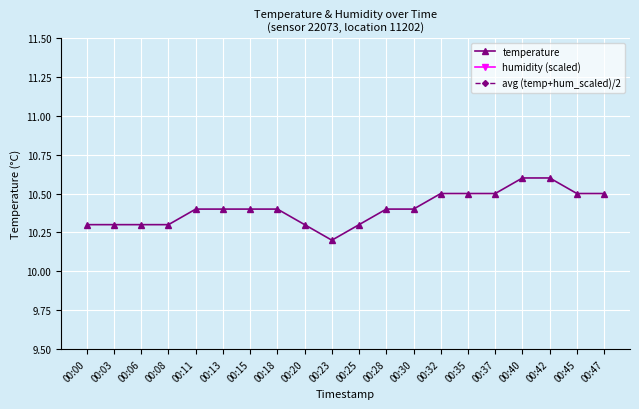

At which category is the sum across all series the highest?

00:40